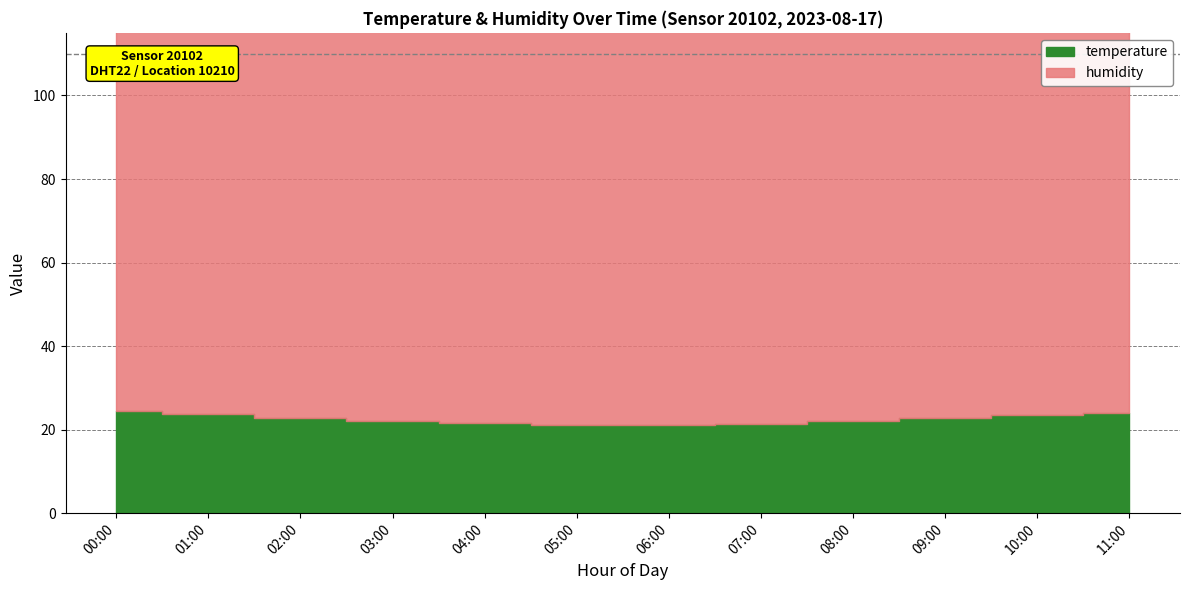

Does the chart display data point markers on the line(s)?

No